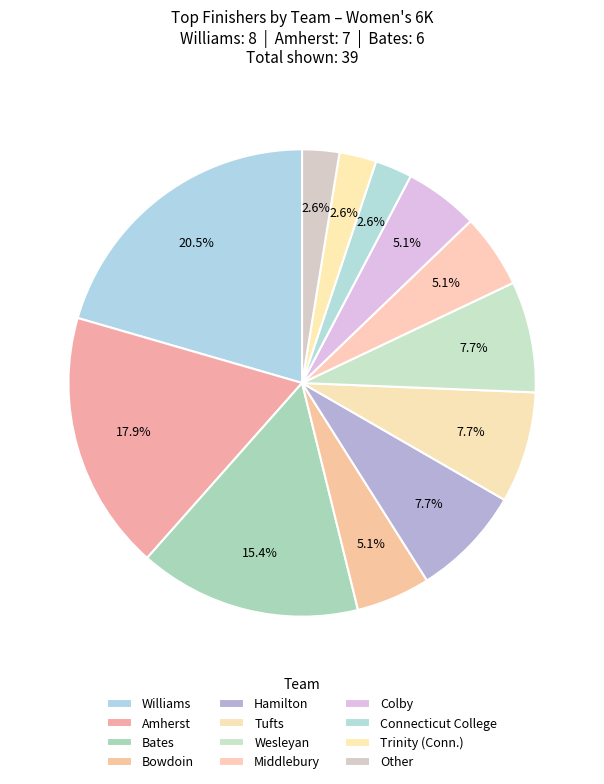

Which category has the smallest portion of the pie?

Other